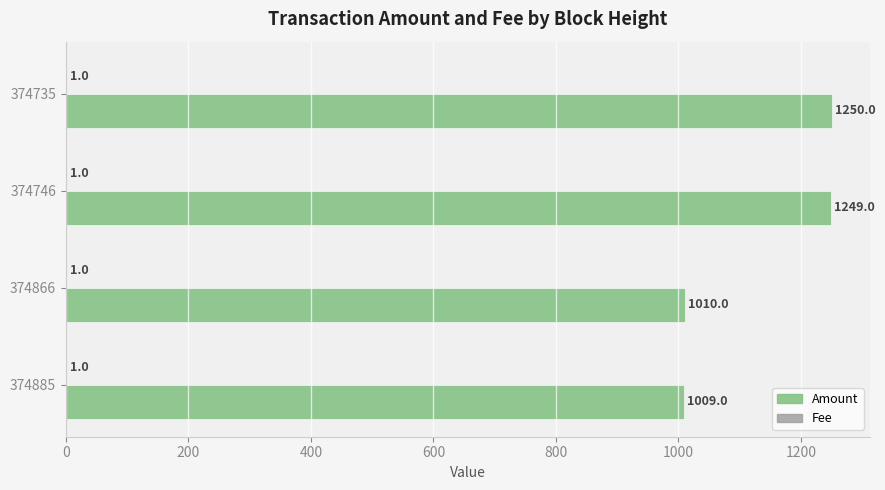

At which category is the sum across all series the highest?

374735